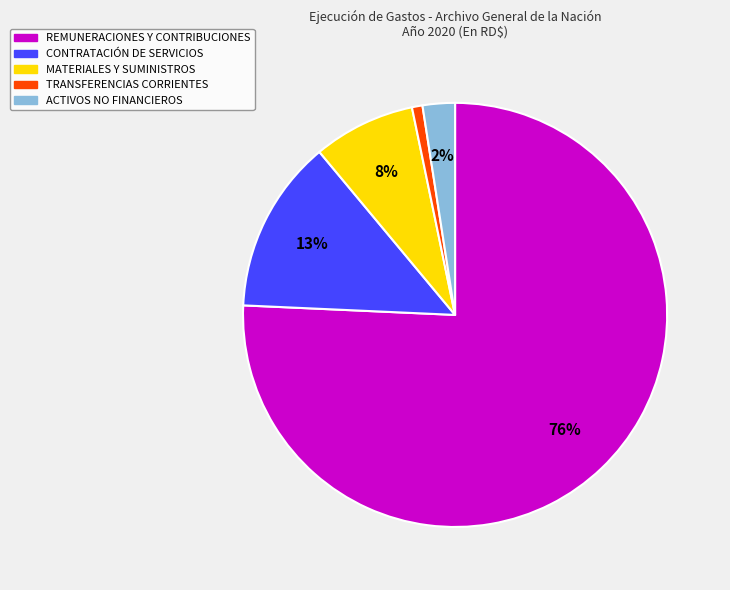

To the nearest percent, what percentage of the pie is TRANSFERENCIAS CORRIENTES?

1%